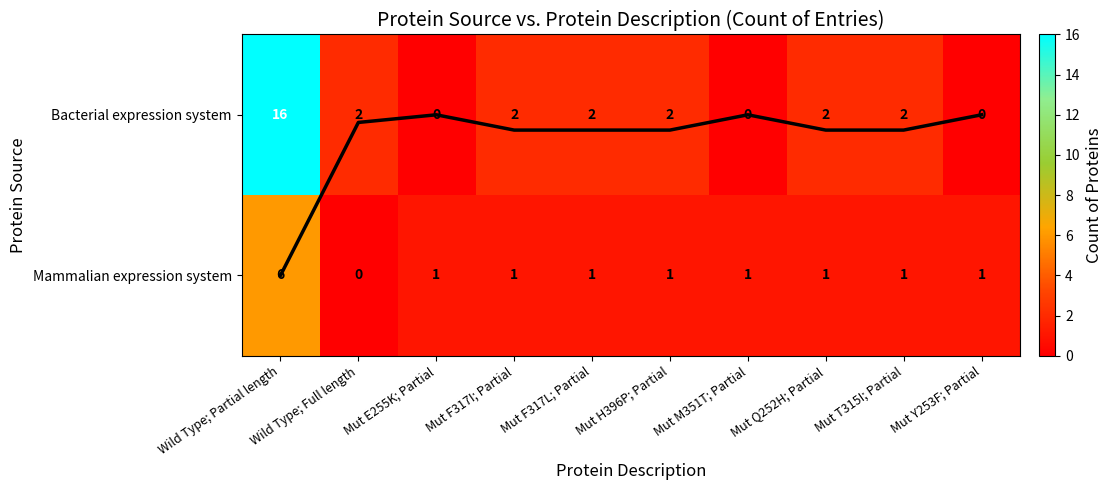

Which category has the lowest value in the Bacterial expression system series?

Mut E255K; Partial